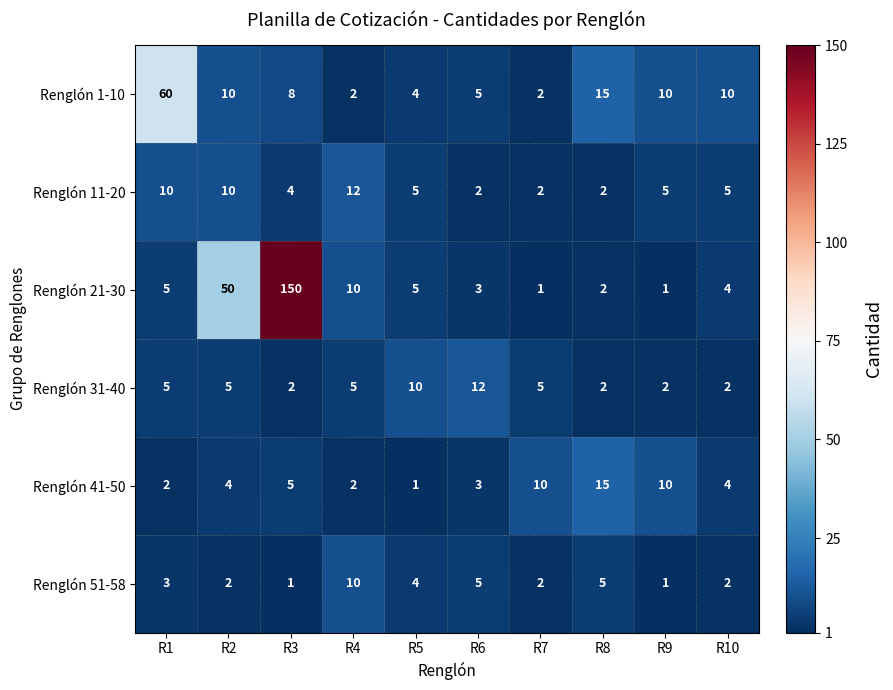

What is the sum of the Renglón 41-50 values at R10 and R7?

14